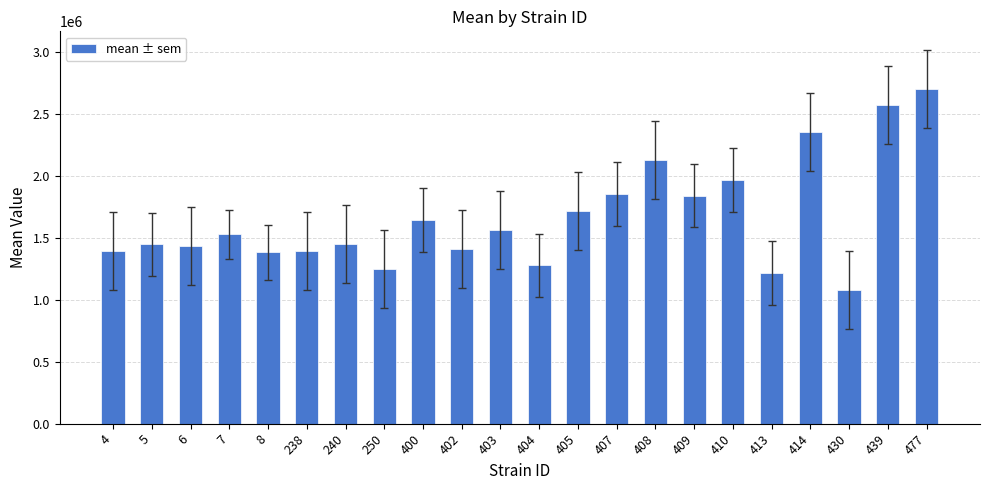

Which has a higher value, 439 or 250?

439